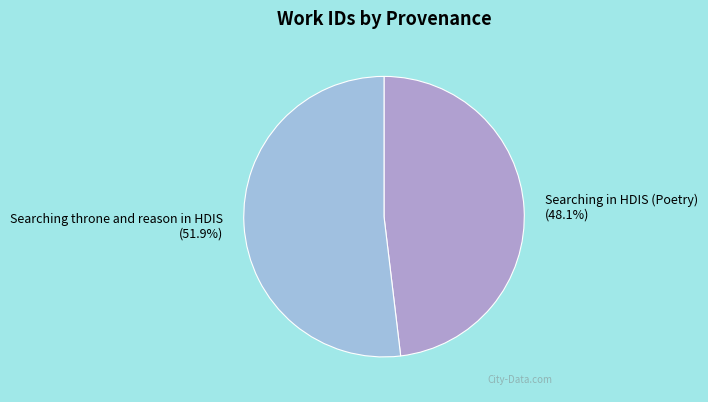

Approximately how many times larger is the value at Searching throne and reason in HDIS compared to Searching in HDIS (Poetry)?

1.1